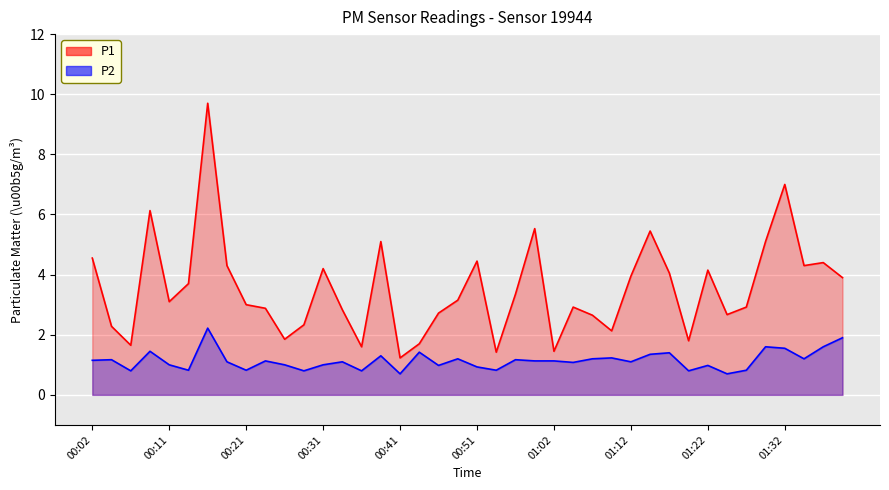

Where is the first local minimum for P2?

00:06